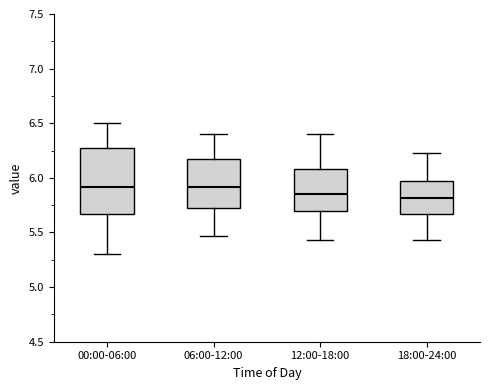

Reading left to right, read every box against the y-axis: the position of its median line, the range the box covers, and the ends of its whiskers. The values are not printed on the chart, so give them approximately, as read against the axis.

00:00-06:00: median 5.90, box 5.65 to 6.30, whiskers 5.30 to 6.50
06:00-12:00: median 5.90, box 5.70 to 6.15, whiskers 5.45 to 6.40
12:00-18:00: median 5.85, box 5.70 to 6.10, whiskers 5.45 to 6.40
18:00-24:00: median 5.80, box 5.65 to 5.95, whiskers 5.45 to 6.25